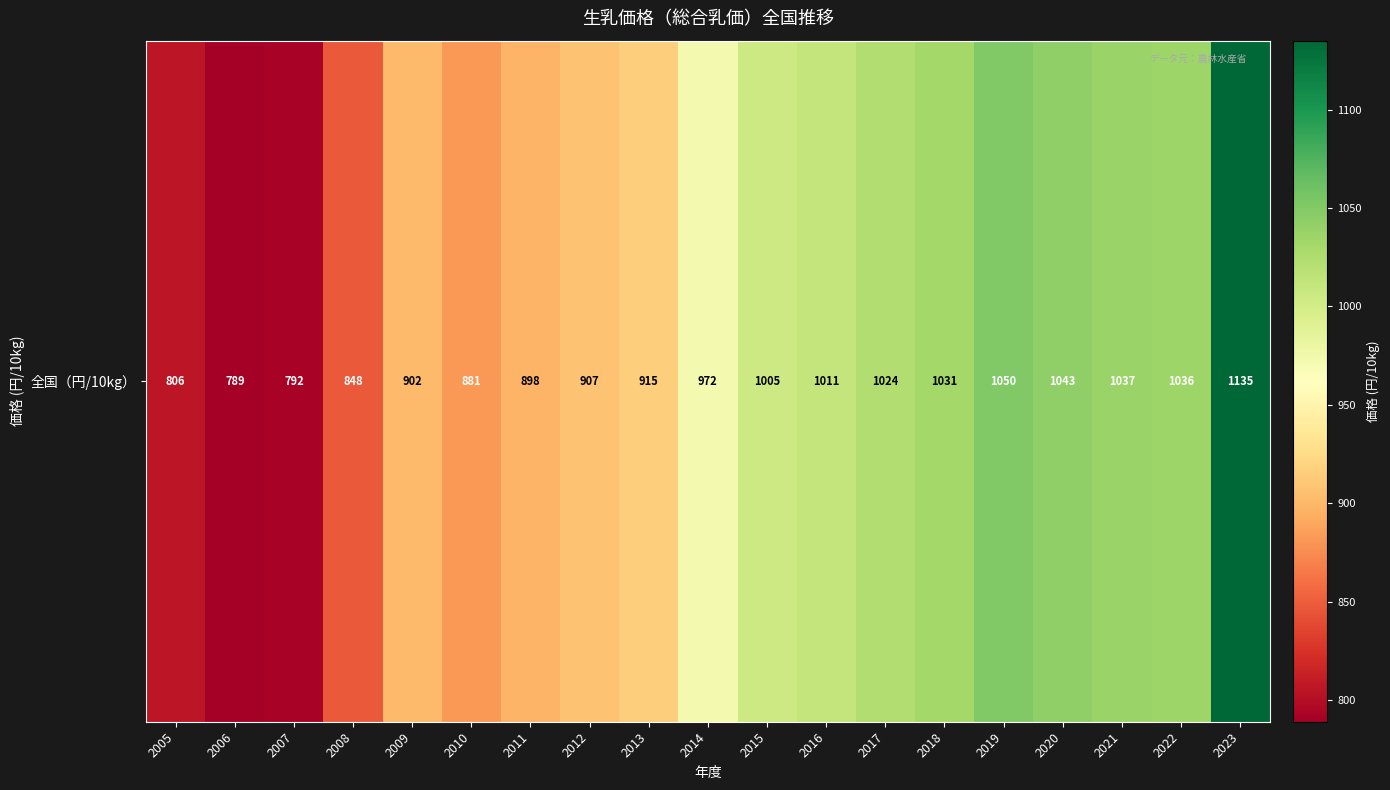

At which label does the data first exceed 972?

2015